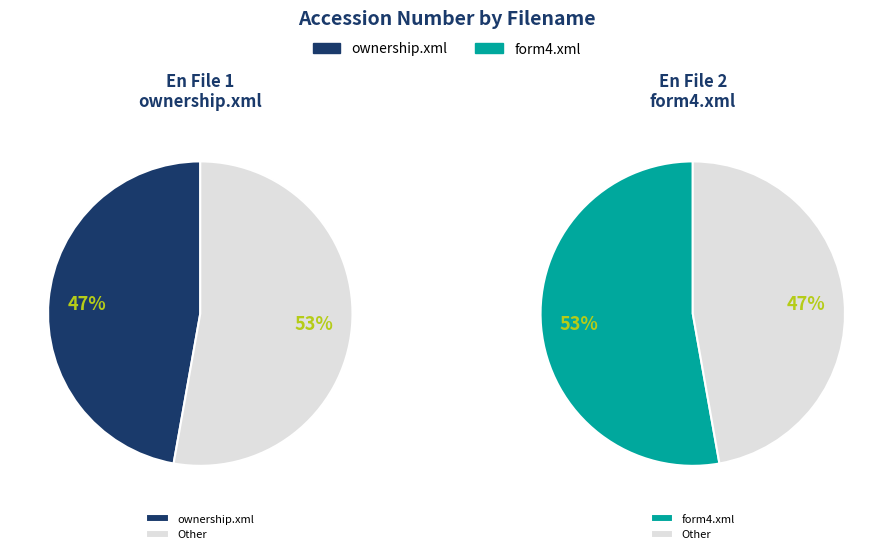

What is the ratio of the value at form4.xml to the value at ownership.xml?

1.1